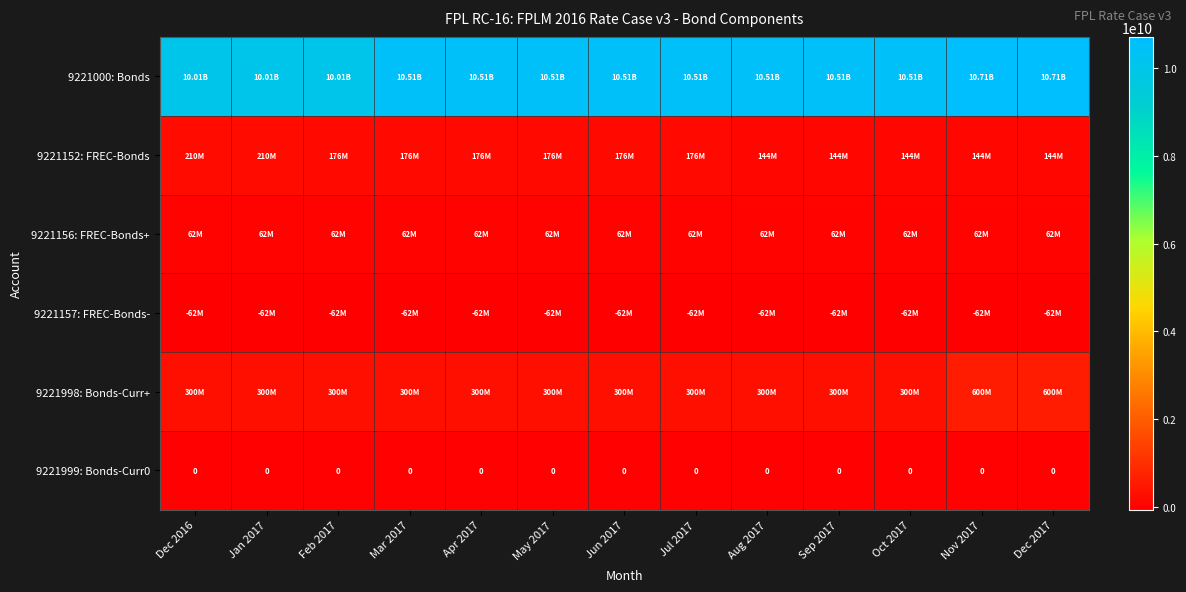

The 9221152: FREC-Bonds series shows 175783895 at Apr 2017. True or false?

True